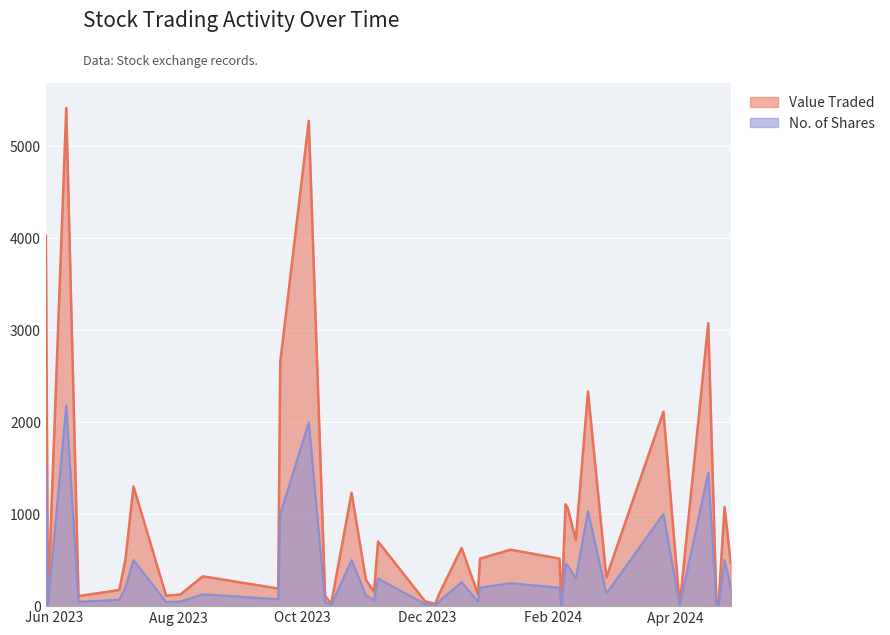

Is the value of No. of Shares at 03/07/2023 greater than the value of Value Traded at 30/11/2023?

Yes